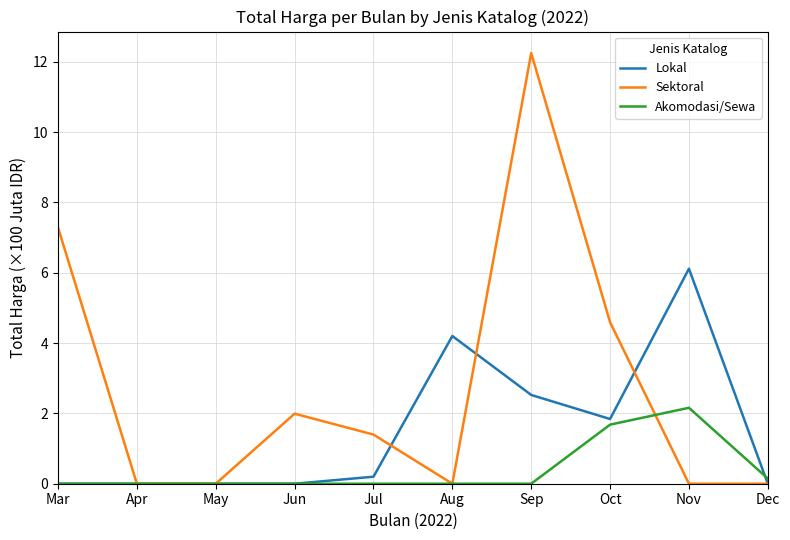

After their last crossing, which series has the higher values: Lokal or Akomodasi/Sewa?

Akomodasi/Sewa